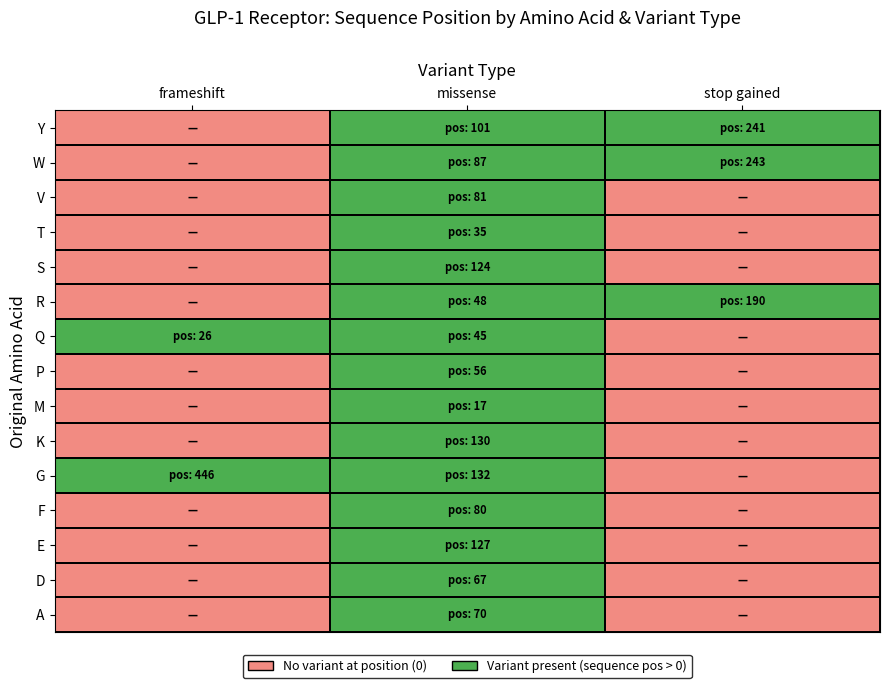

At which label is stop gained closest to 121?

R